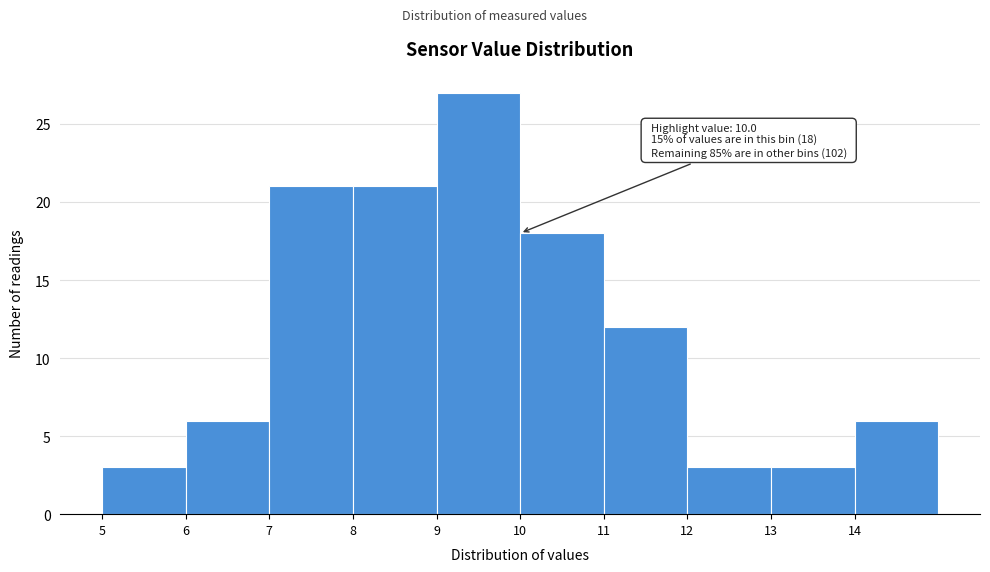

Which range on the x-axis has the tallest bar?

9 to 10